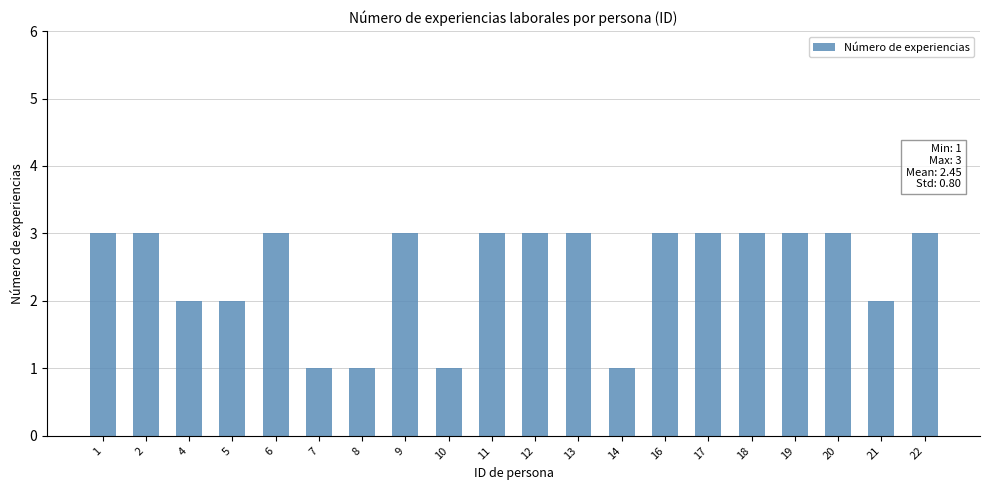

What value does the data have at 16?

3